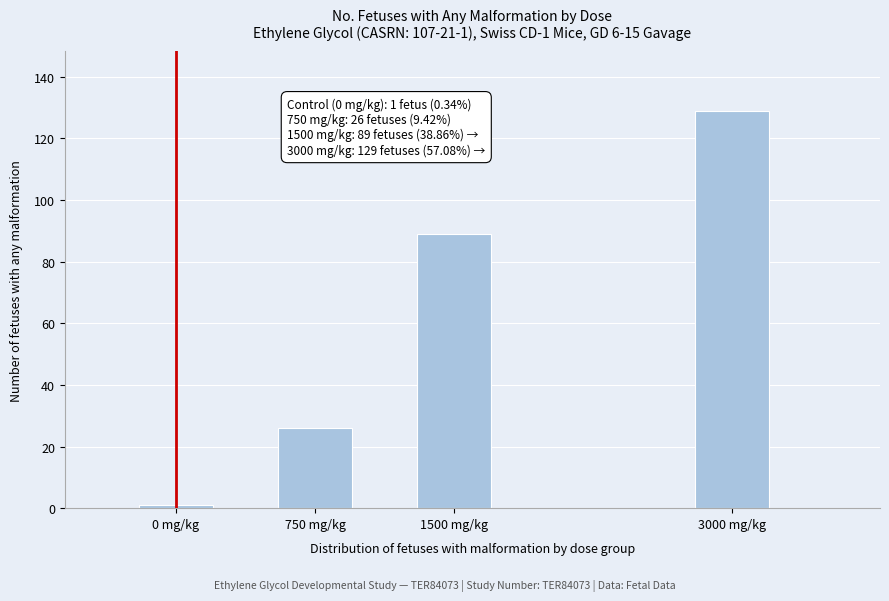

Reading left to right, extract all data points from this chart.

0 mg/kg=1	750 mg/kg=26	1500 mg/kg=89	3000 mg/kg=129